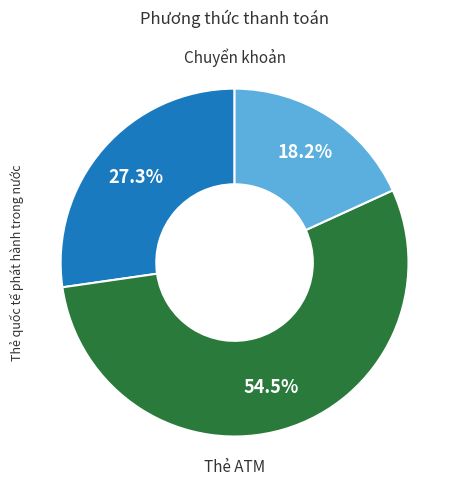

How many segments does this pie chart have?

3